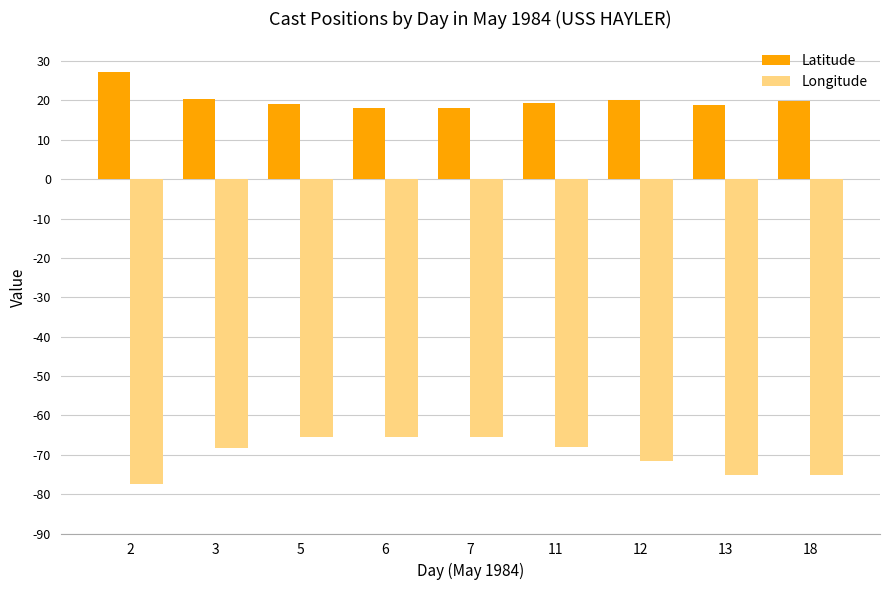

How many groups of bars are there?

9